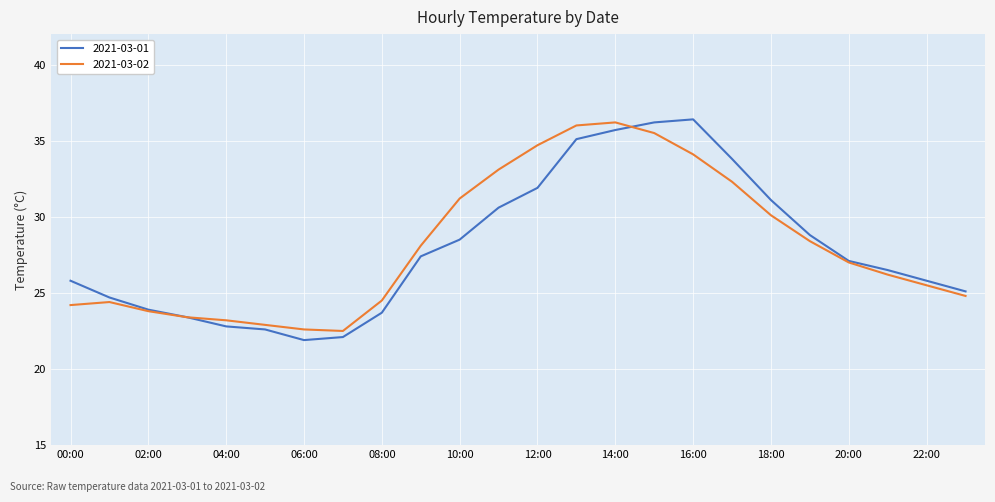

What is the lowest value of the 2021-03-01 series?

21.9